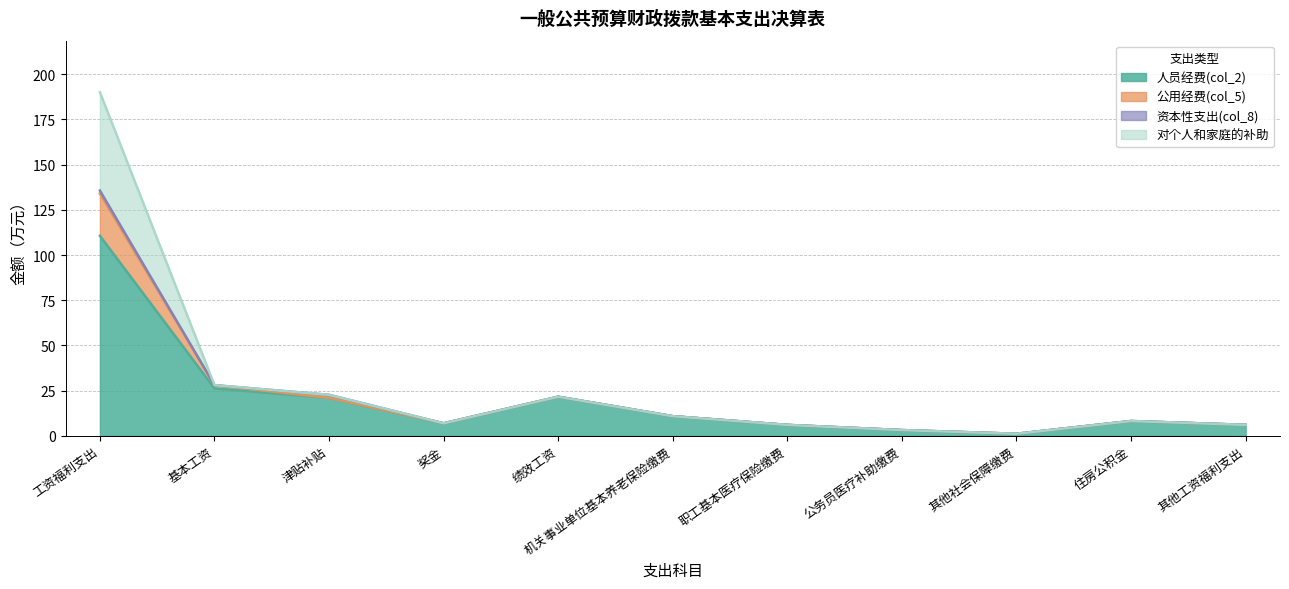

True or false: 人员经费(col_2) has a value of 12.2 at 津贴补贴.

False